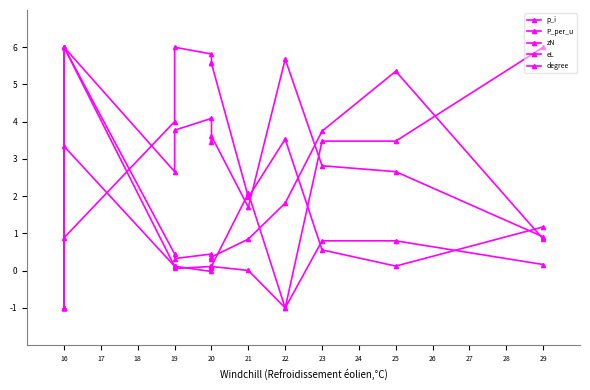

Which series has the largest range (max minus min)?

p_i